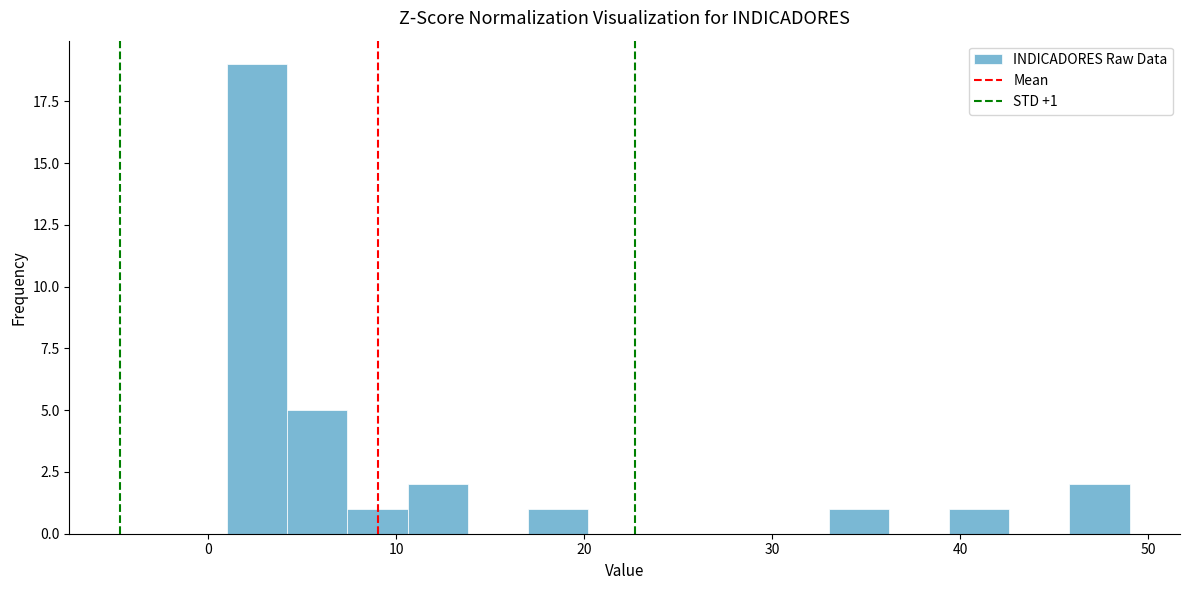

Read against the x-axis, roughly where is the centre of the tallest bar?

3